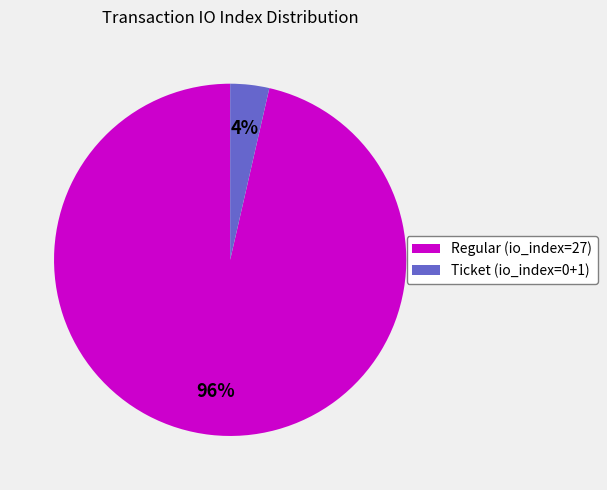

How many slices are in this pie chart?

2